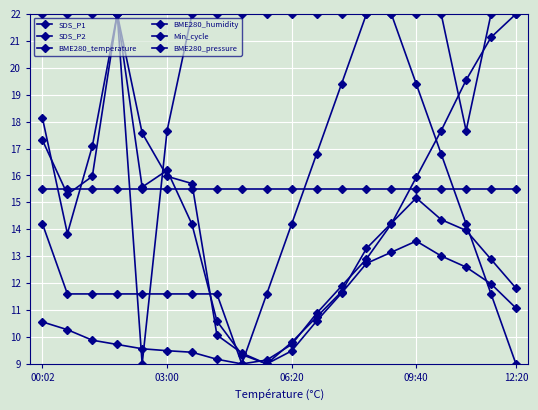

What is the average value of the SDS_P1 series?

13.3